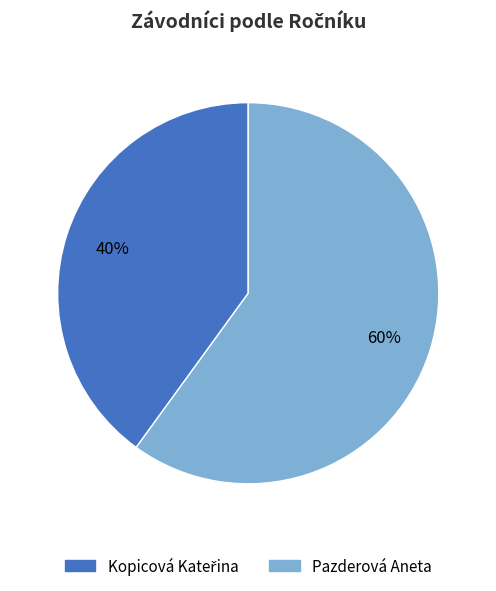

Which slice is the largest?

Pazderová Aneta